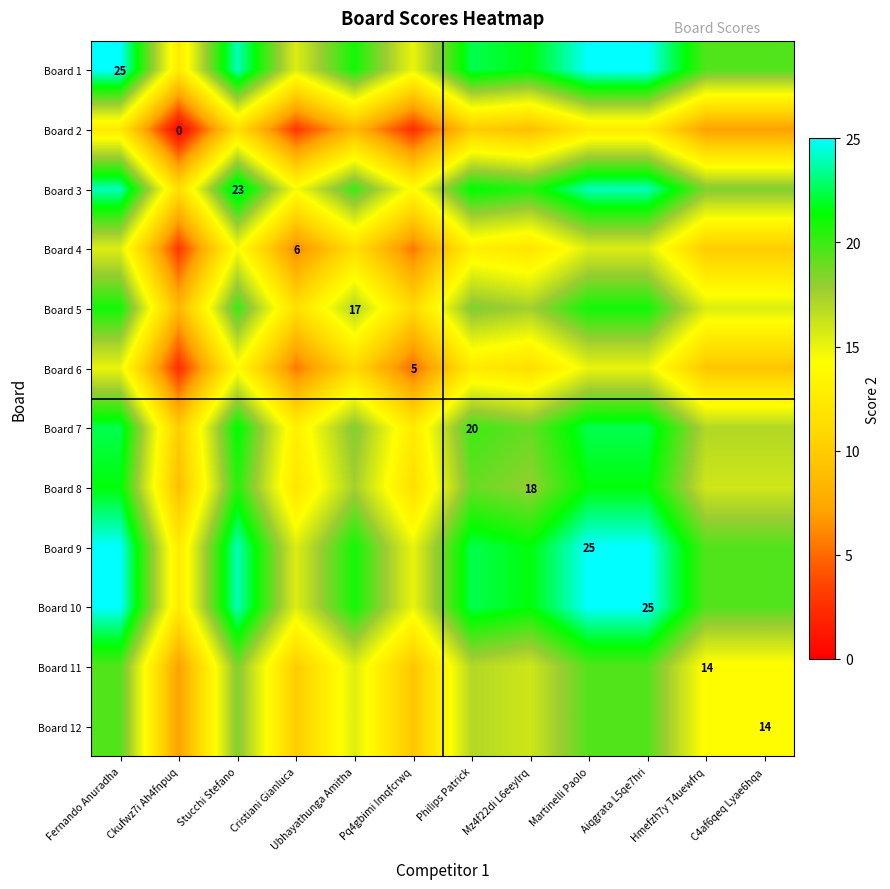

Rank the series at Cristiani Gianluca from highest to lowest value.

Board 1, Board 9, Board 10, Board 3, Board 7, Board 8, Board 5, Board 11, Board 12, Board 4, Board 6, Board 2